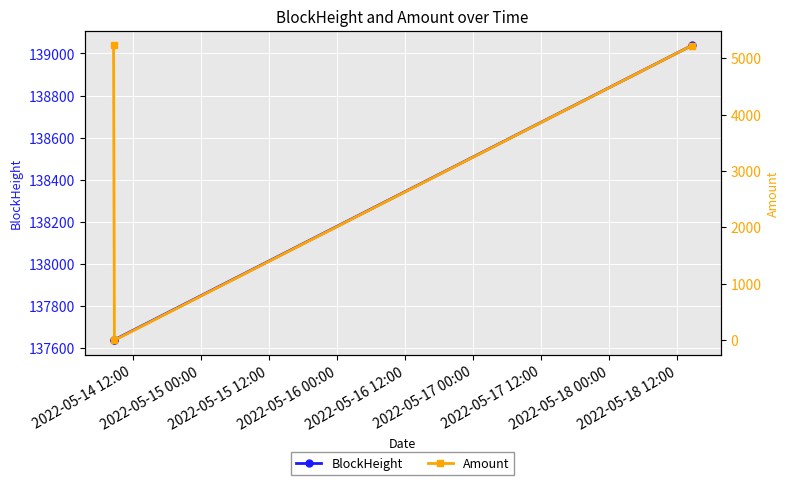

What is the value of the BlockHeight point at the 3rd from the left?

139038